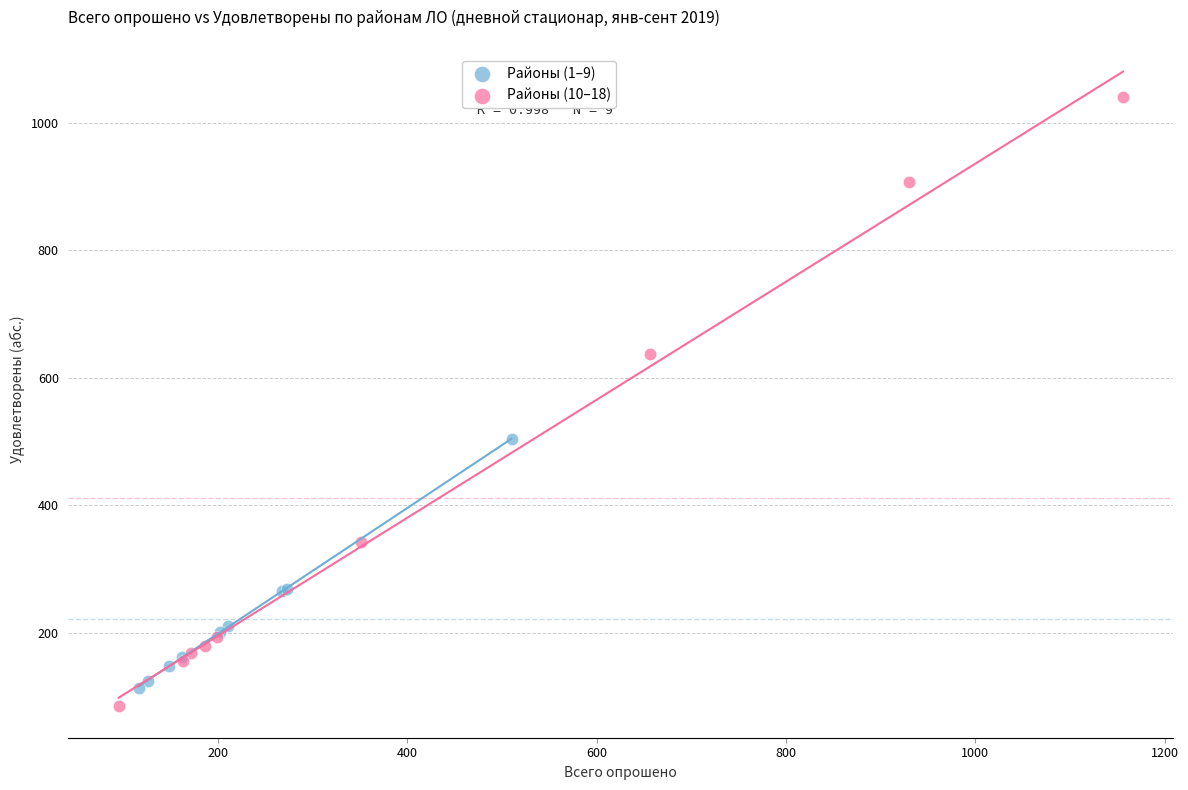

What are all the series names shown in the legend?

Районы (1–9), Районы (10–18)